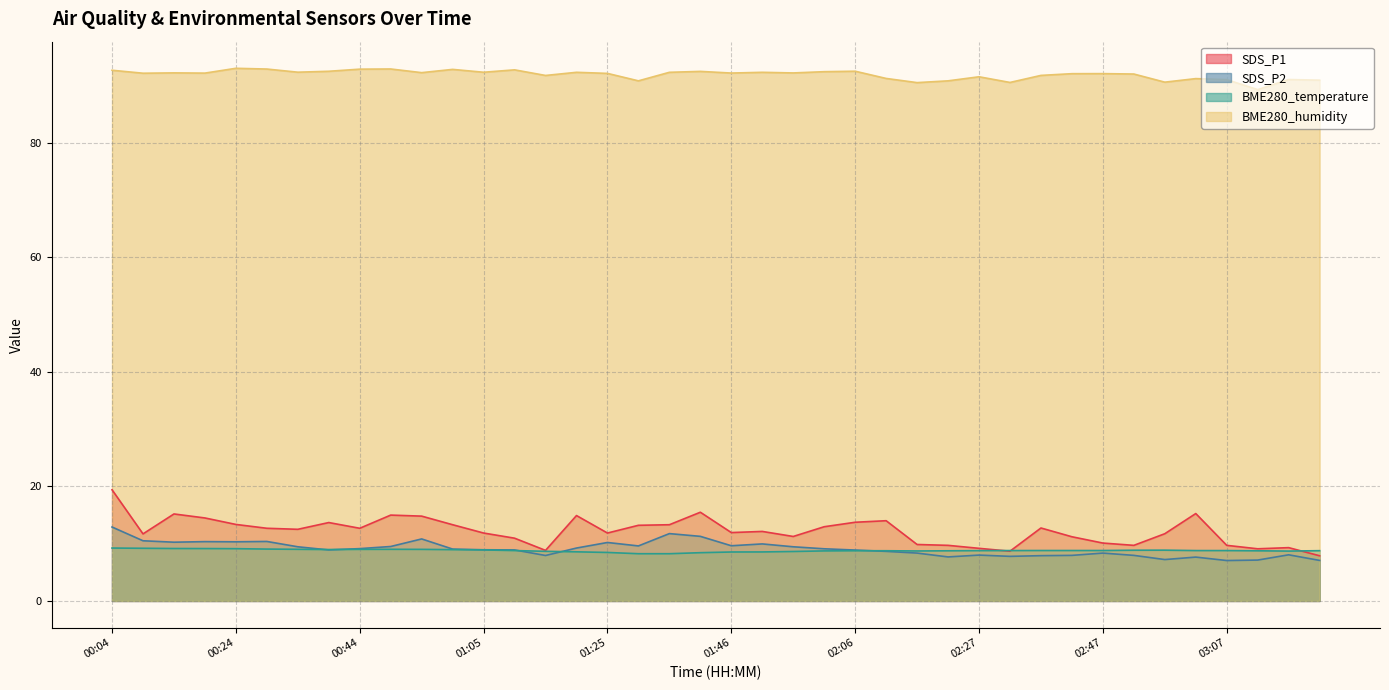

What is the label of the 14th point from the right?

02:17